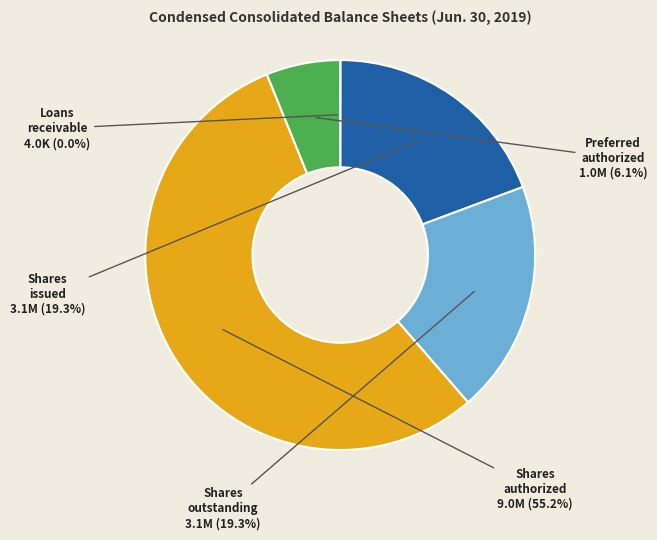

To the nearest percent, what is the difference between the largest and smallest slice percentages?

55%